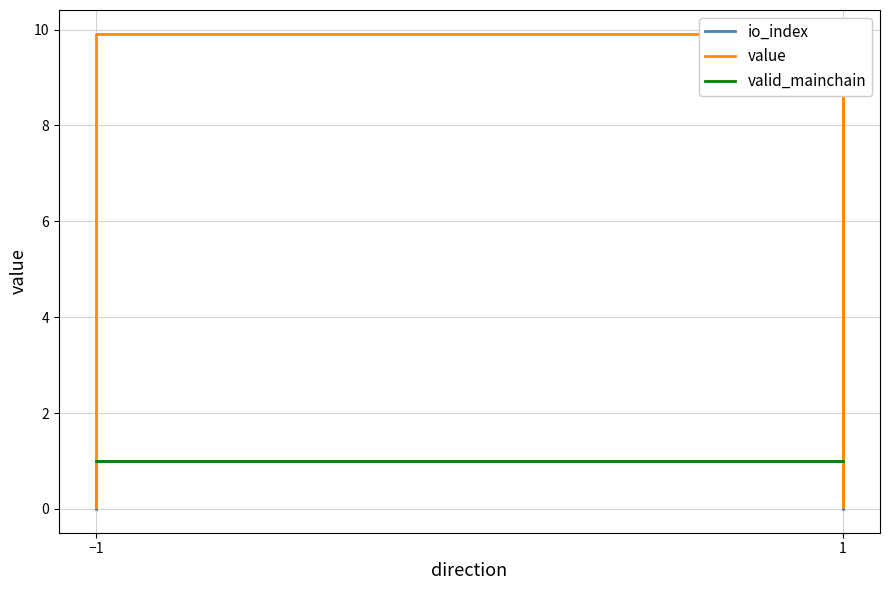

List the series in order of their peak value, lowest first.

io_index, valid_mainchain, value